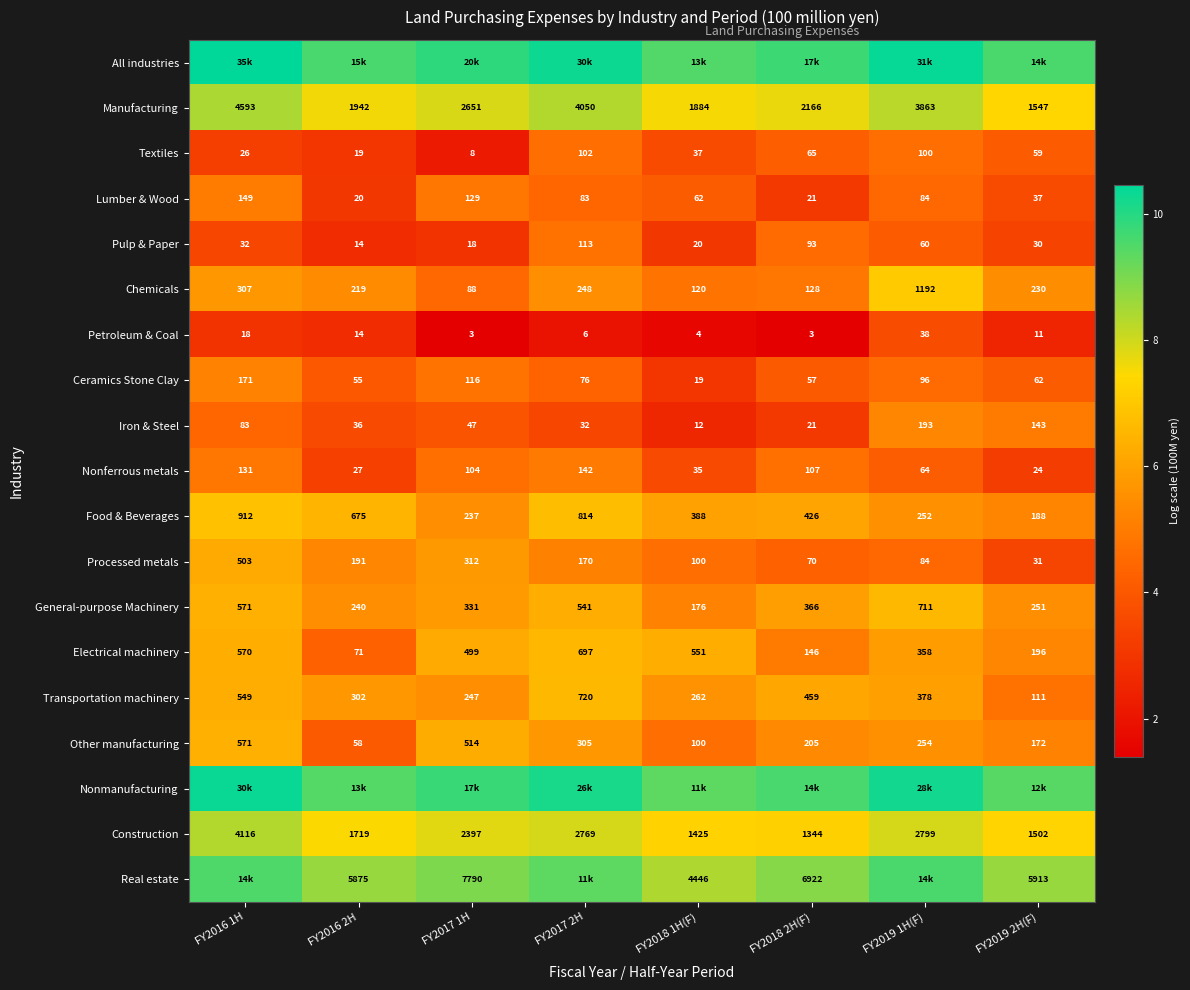

How many data points in Manufacturing are less than 2651?

4